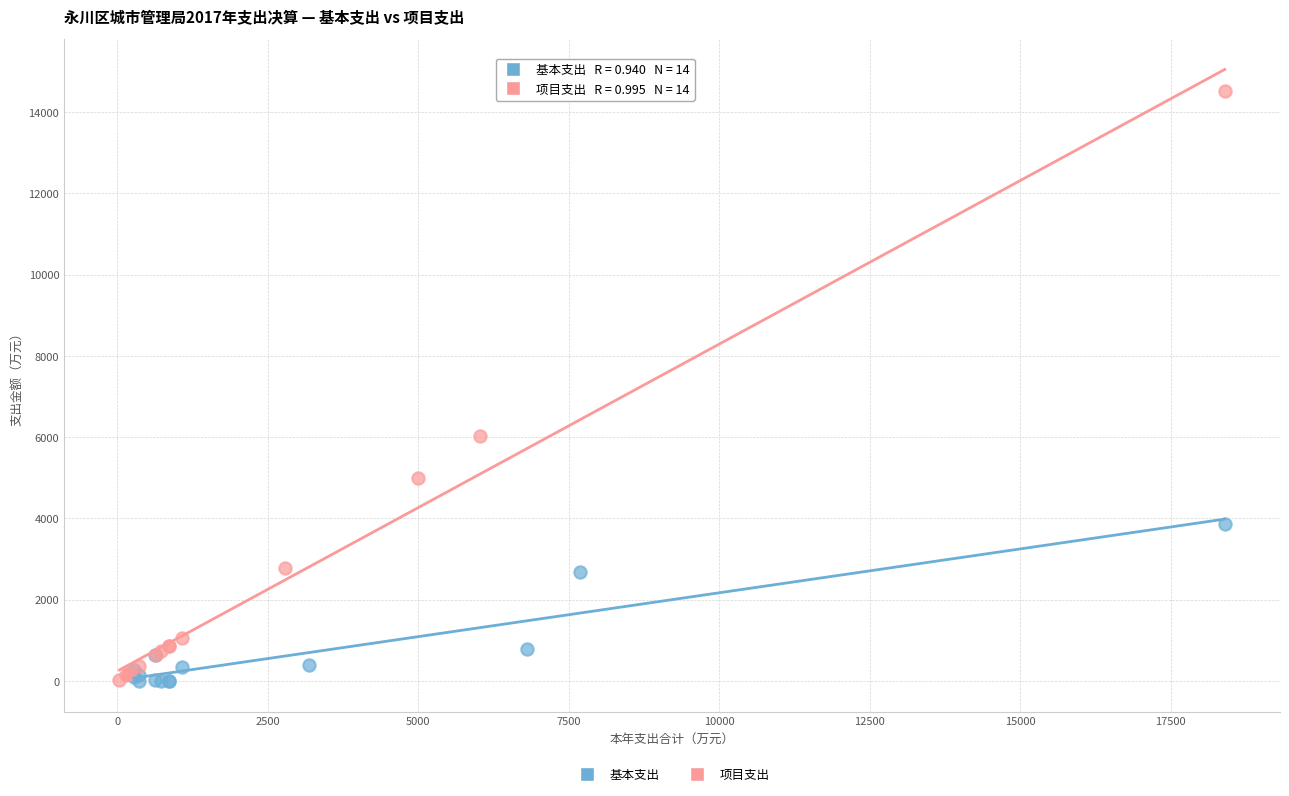

Which series has the largest Y range (max minus min)?

项目支出